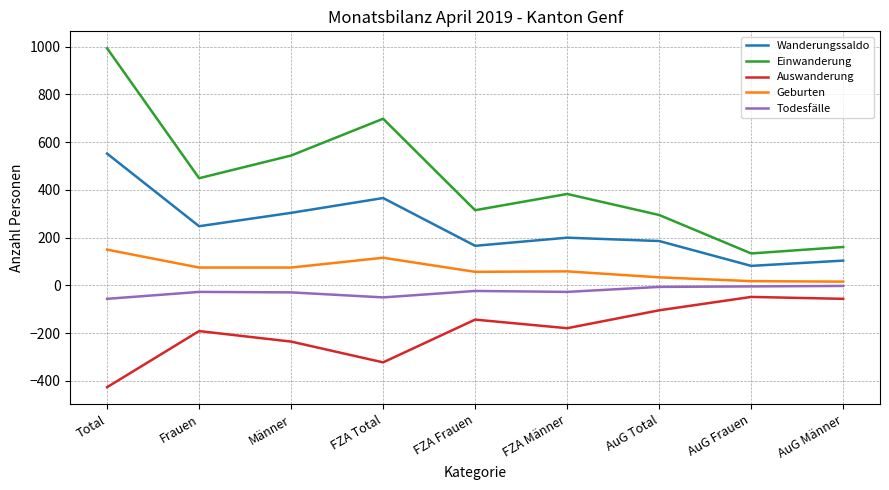

True or false: Einwanderung and Todesfälle cross at least once.

False